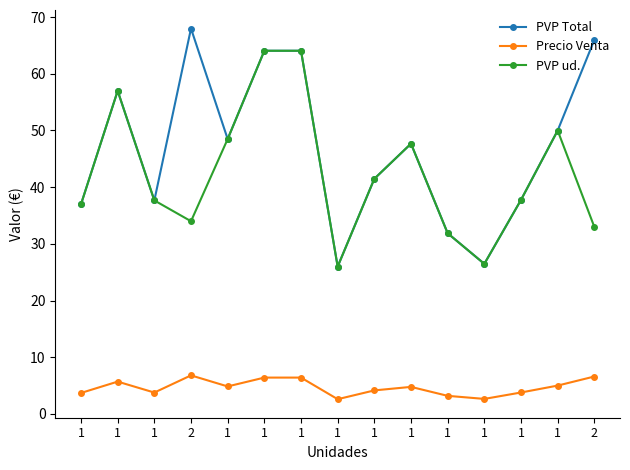

Does the chart have visible grid lines?

No